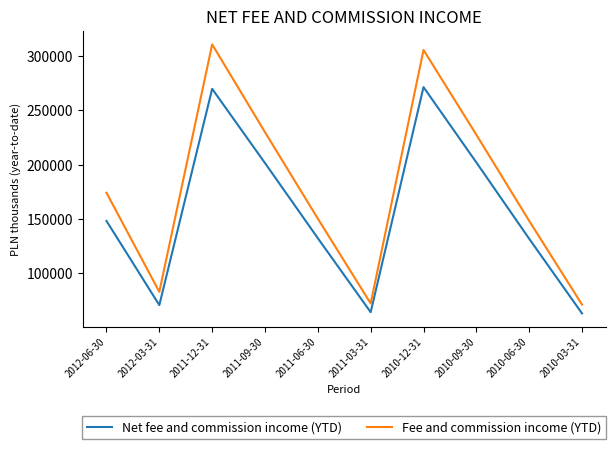

True or false: Net fee and commission income (YTD) and Fee and commission income (YTD) intersect in this chart.

False